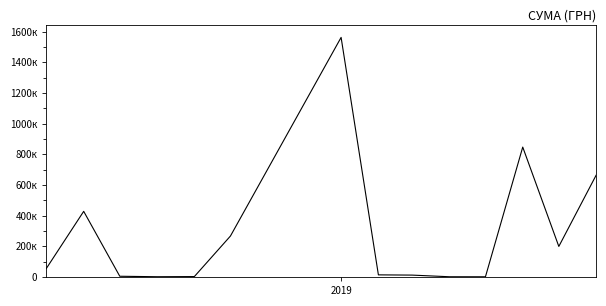

Is this an area chart (filled region under the line)?

No